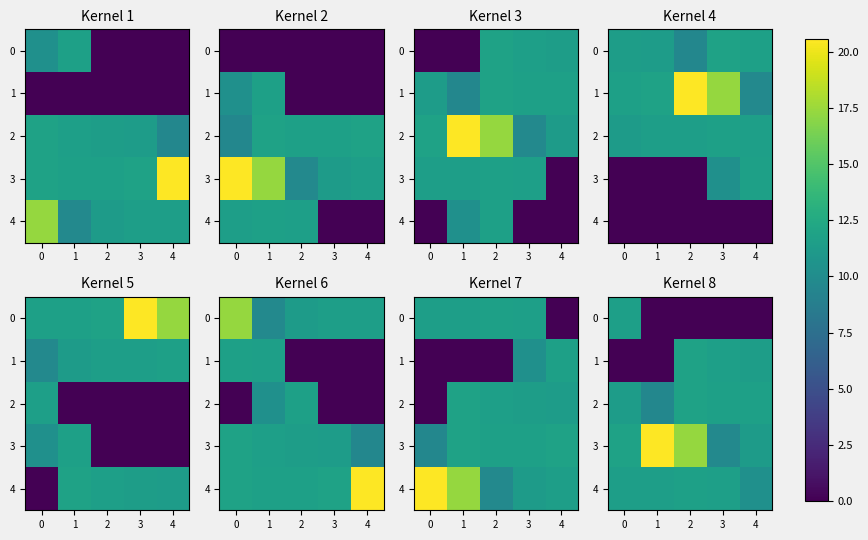

At how many categories does at least one series exceed 9?

5